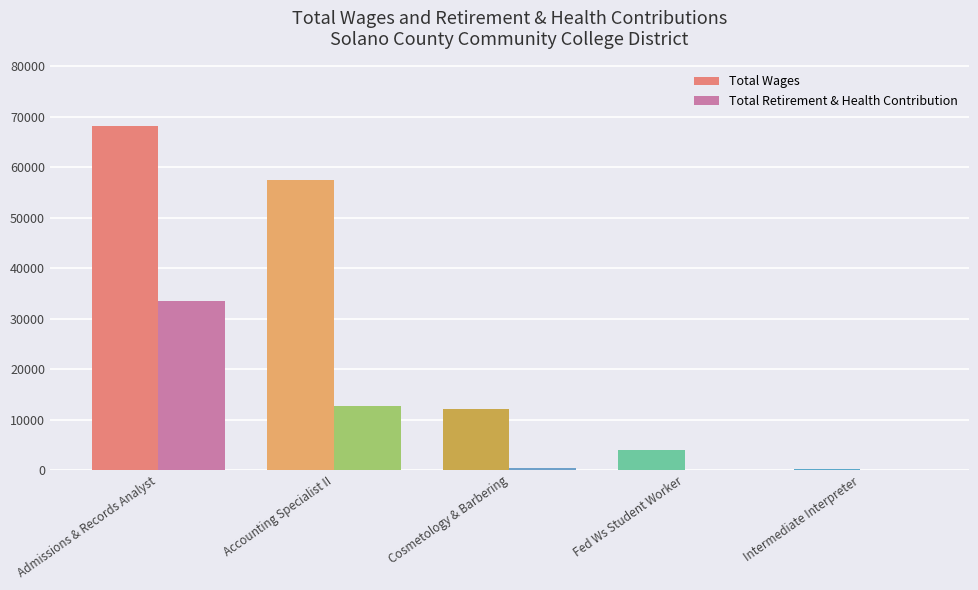

What is the sum of all Total Wages values?

141681